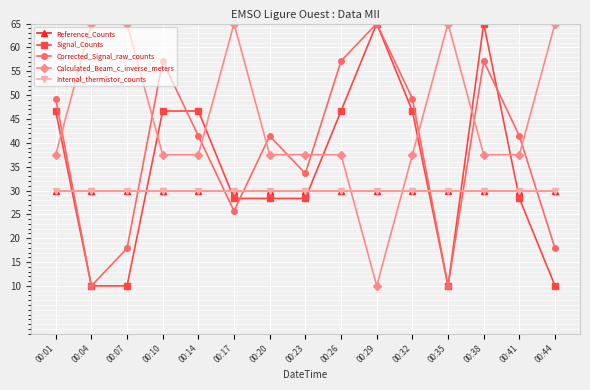

Does the chart have visible grid lines?

Yes